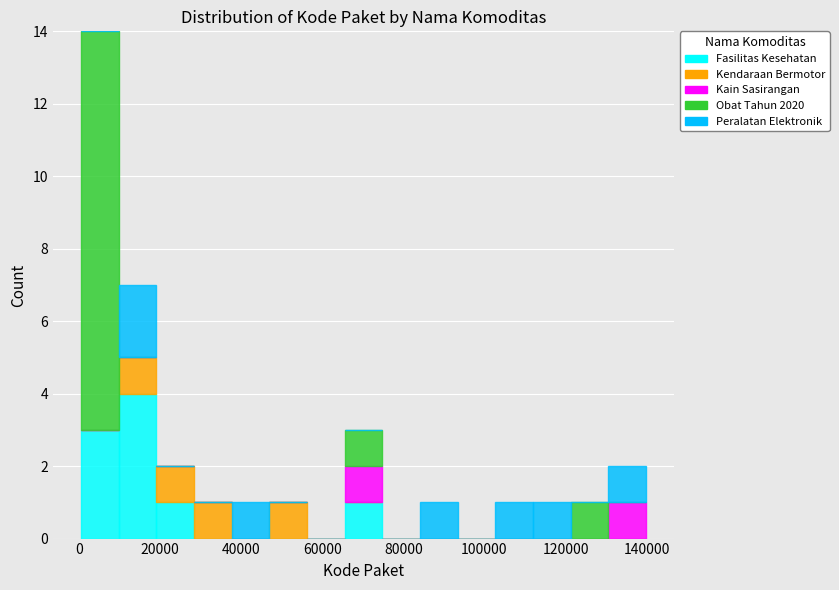

What is the total height of the stacked bar covering 122000 to 130000 on the x-axis? Neither the bar edges nor the heights are printed on the chart, so give them approximately, as read against the axes.

1